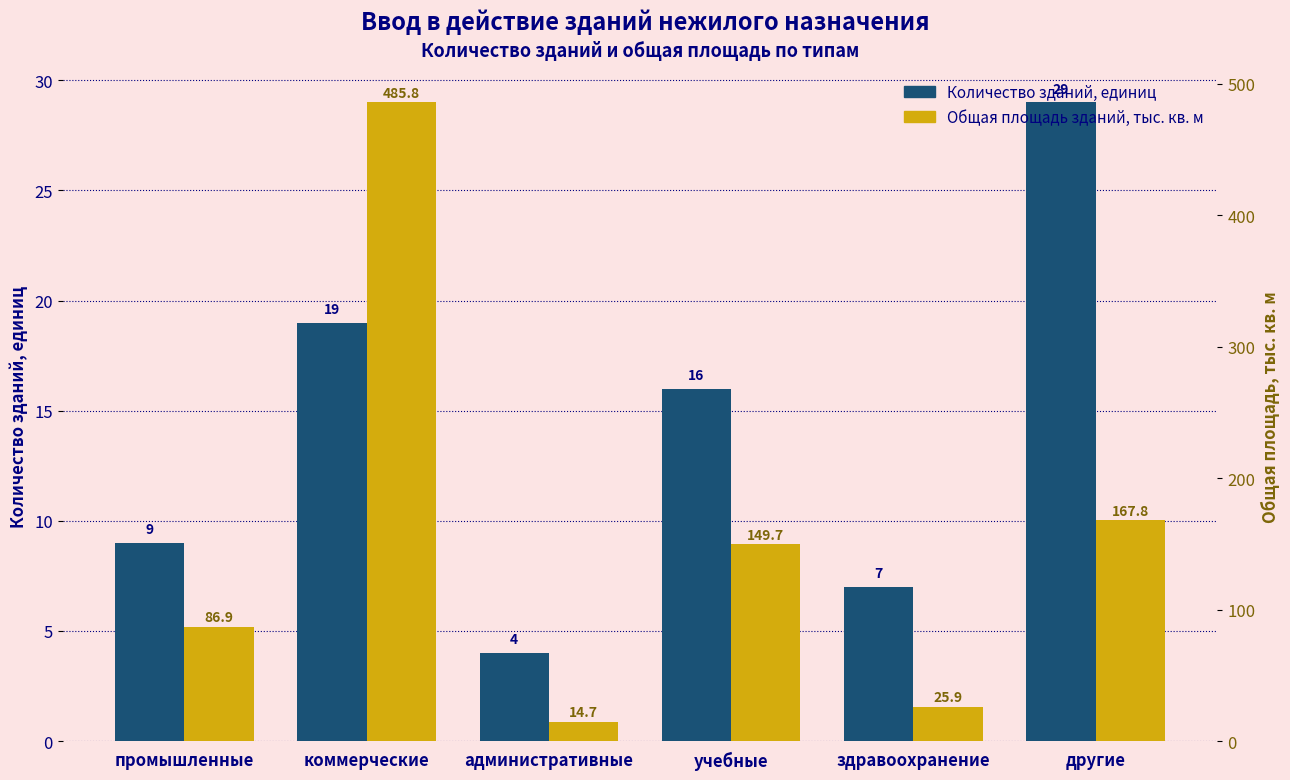

What are all the series names shown in the legend?

Количество зданий, единиц, Общая площадь зданий, тыс. кв. м